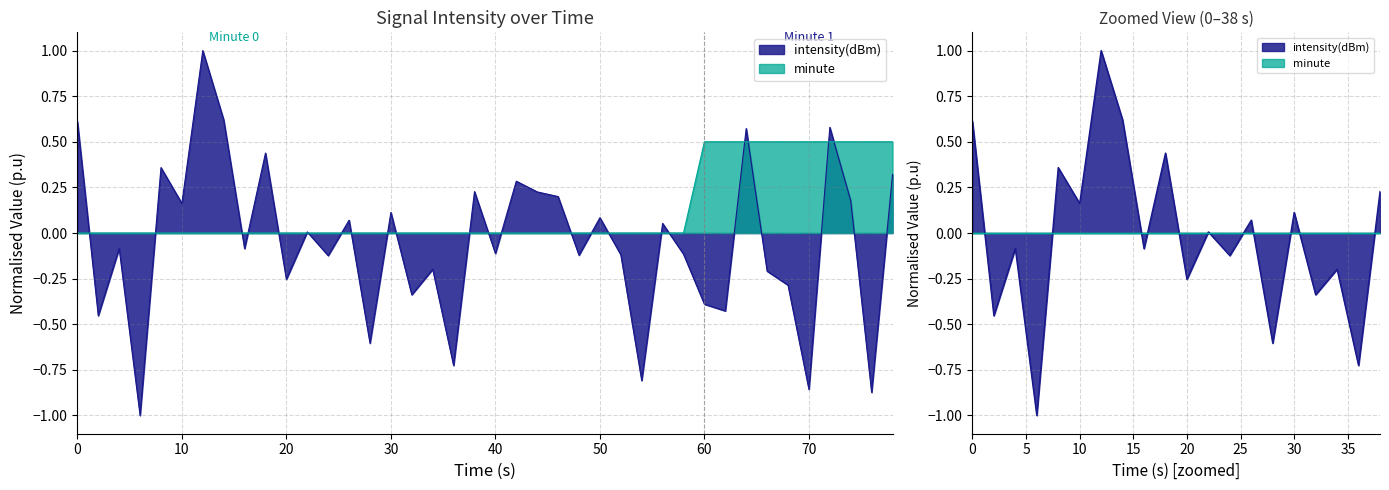

True or false: minute_norm has more than 2 points higher than both neighbors.

False